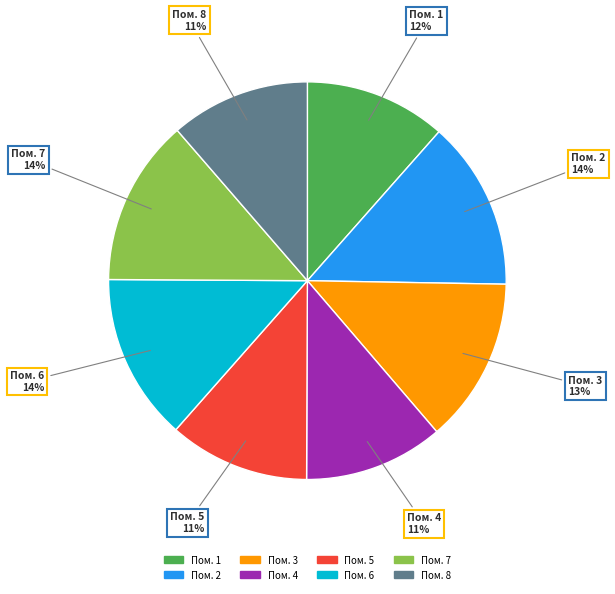

To the nearest percent, what is the average slice percentage?

12%